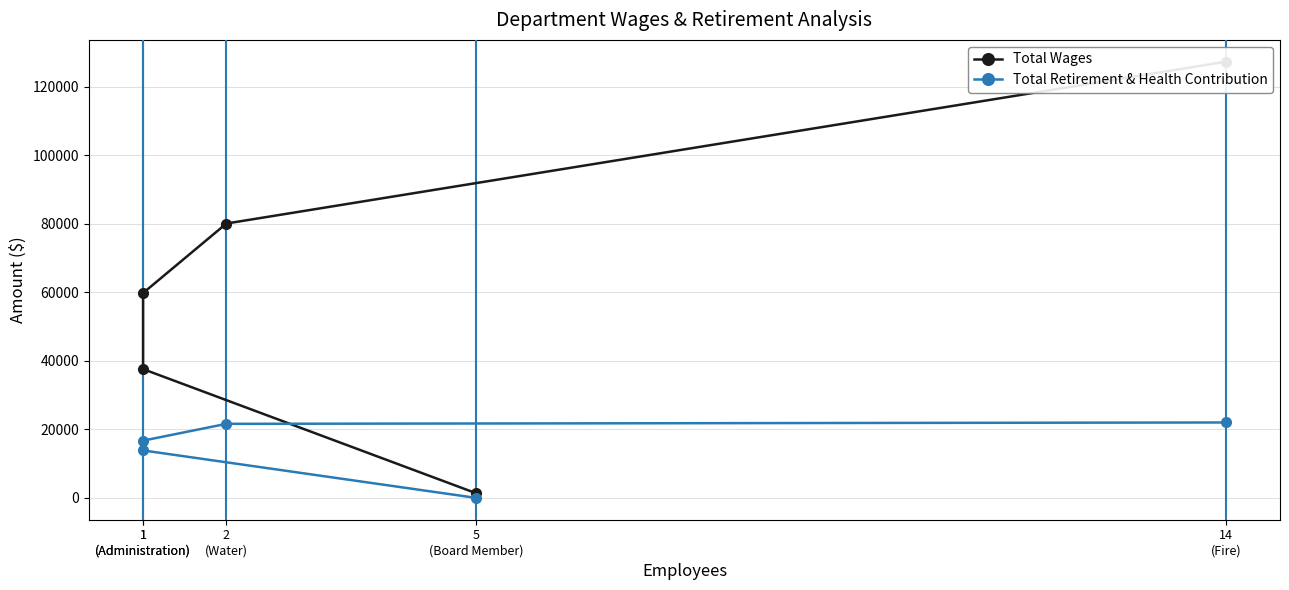

Which series changed the most between 14
(Fire) and 1
(Administration)?

Total Wages